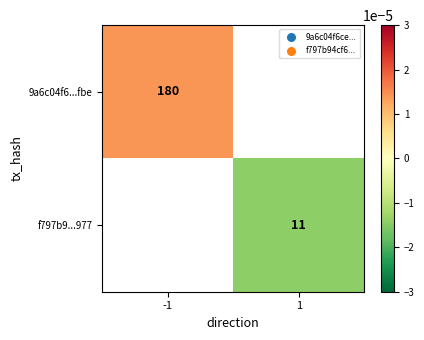

True or false: 9a6c04f6...fbe has a value of 180.0 at -1.

True